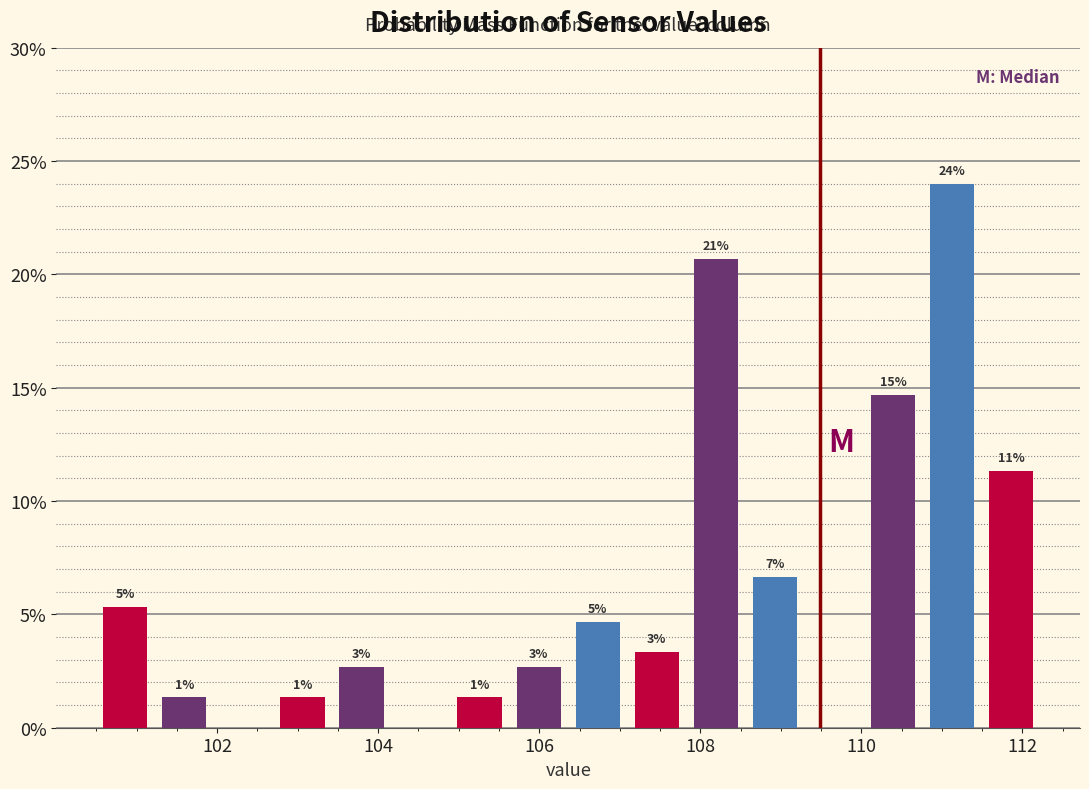

Read against the x-axis, roughly where is the centre of the tallest bar?

111.2